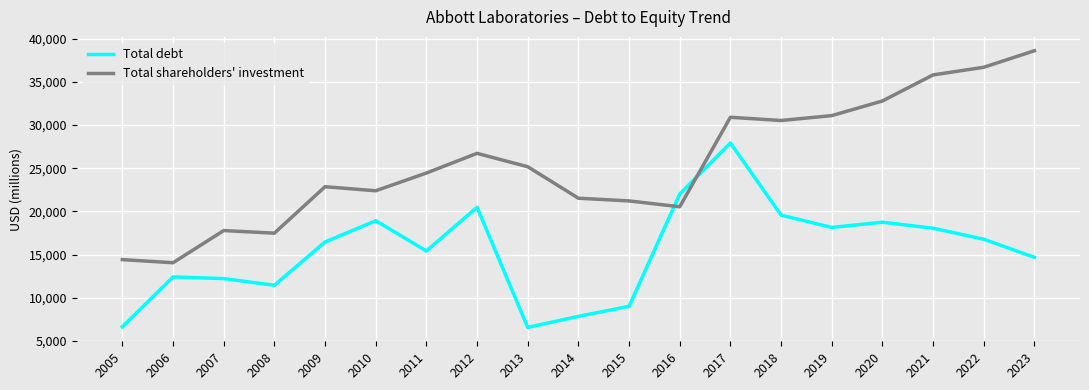

True or false: Total shareholders' investment and Total debt cross at least once.

True